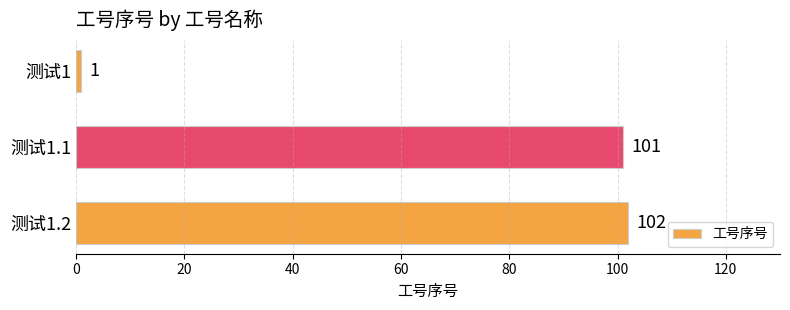

The chart shows a value of 101 at 测试1.1. True or false?

True